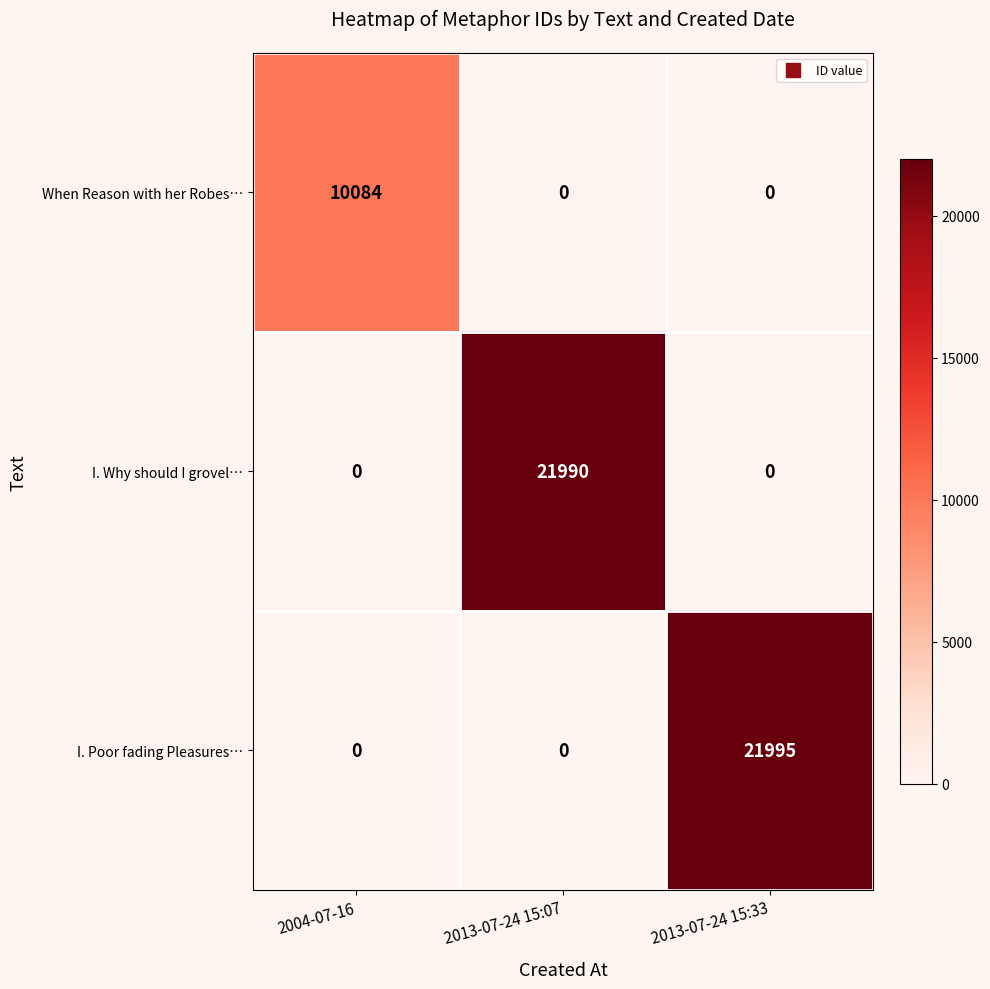

Rank the series by their maximum value, from lowest to highest.

When Reason with her Robes…, I. Why should I grovel…, I. Poor fading Pleasures…